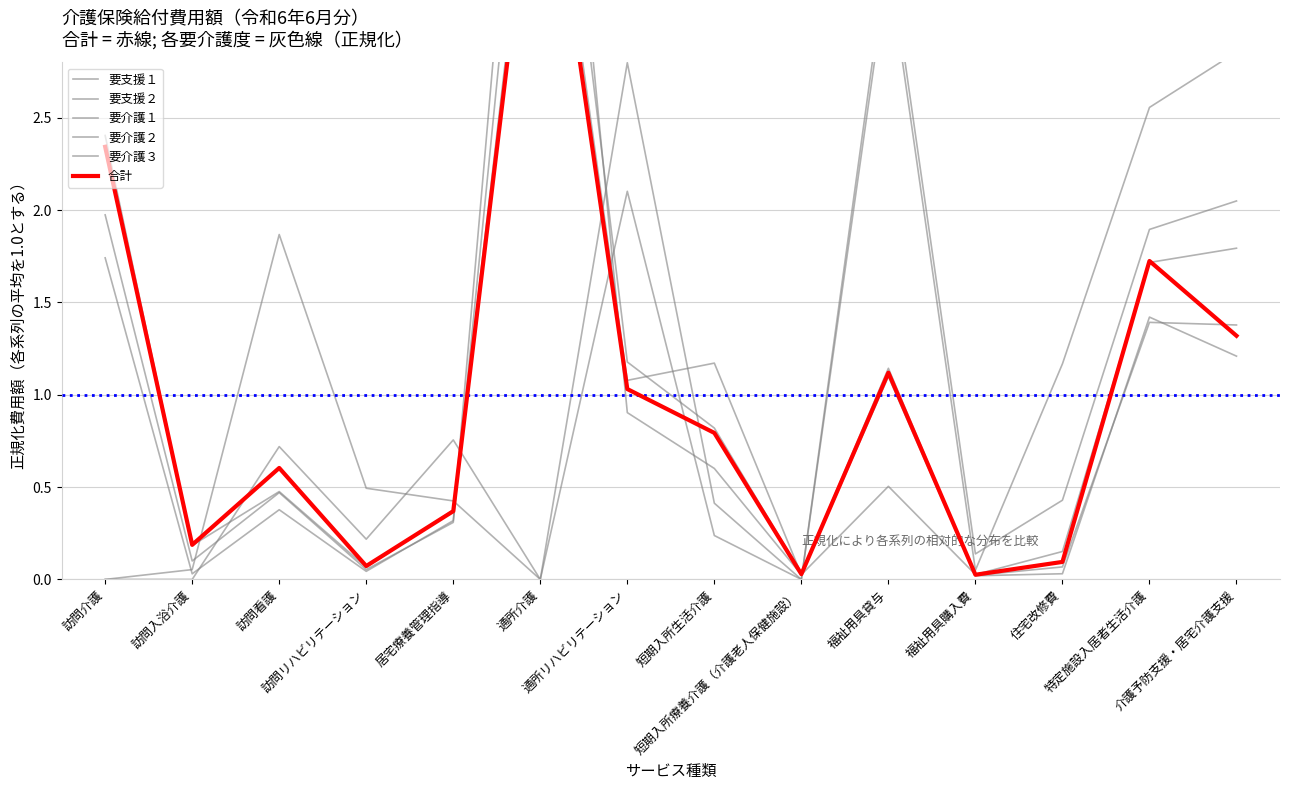

Which category has the lowest value across all series?

訪問介護